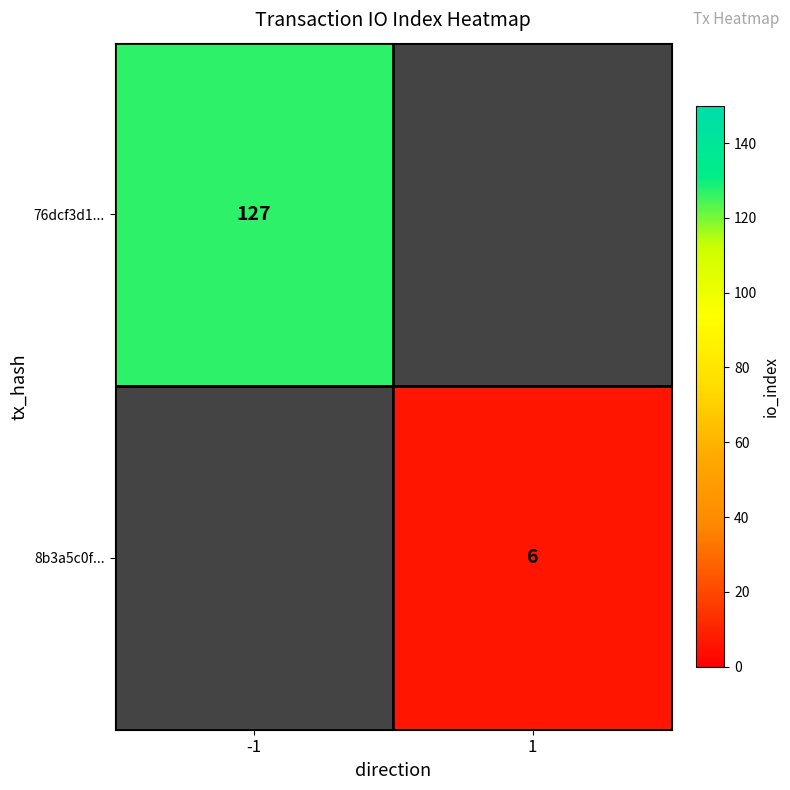

Is it true that 76dcf3d1... equals 127 at -1?

True